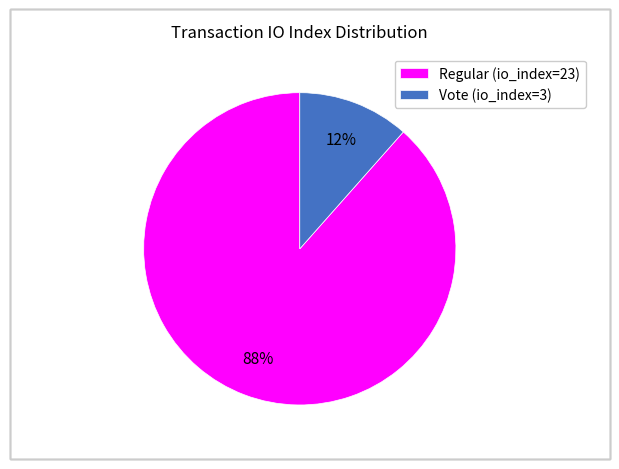

To the nearest percent, what is the combined percentage of Vote (io_index=3) and Regular (io_index=23)?

100%